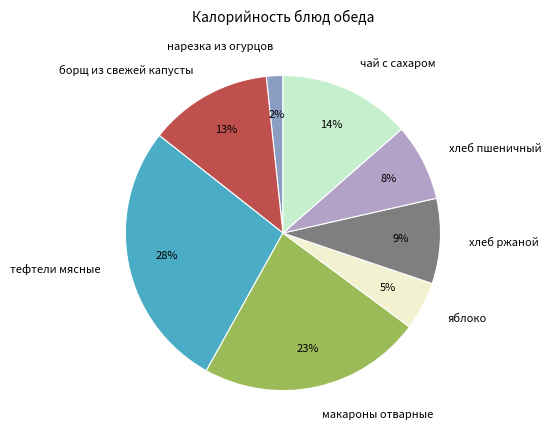

How many segments does this pie chart have?

8